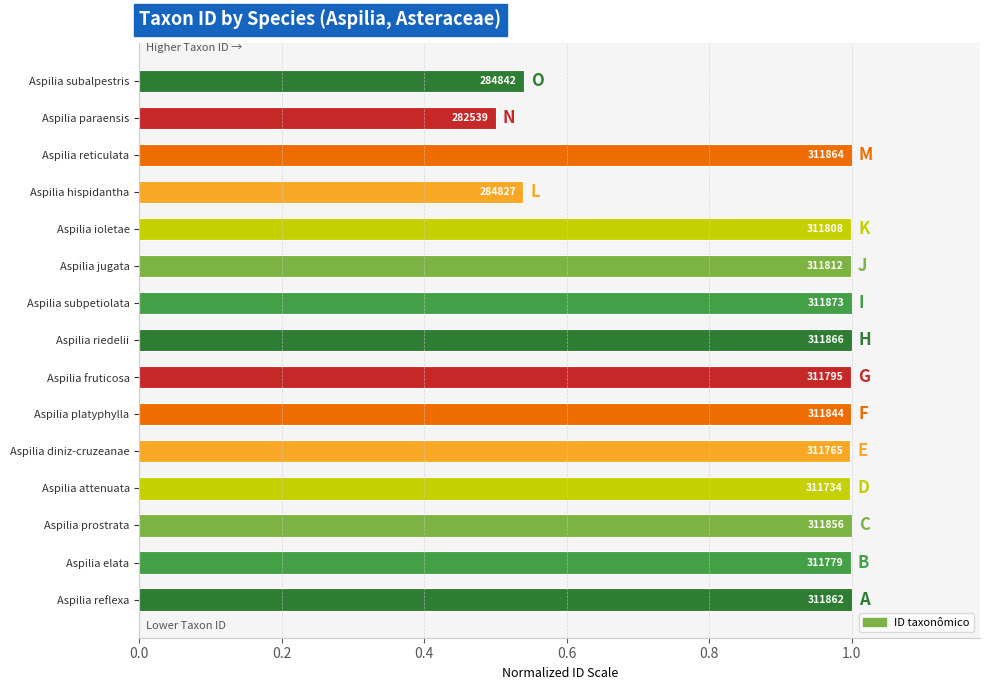

Are the bars horizontal?

Yes